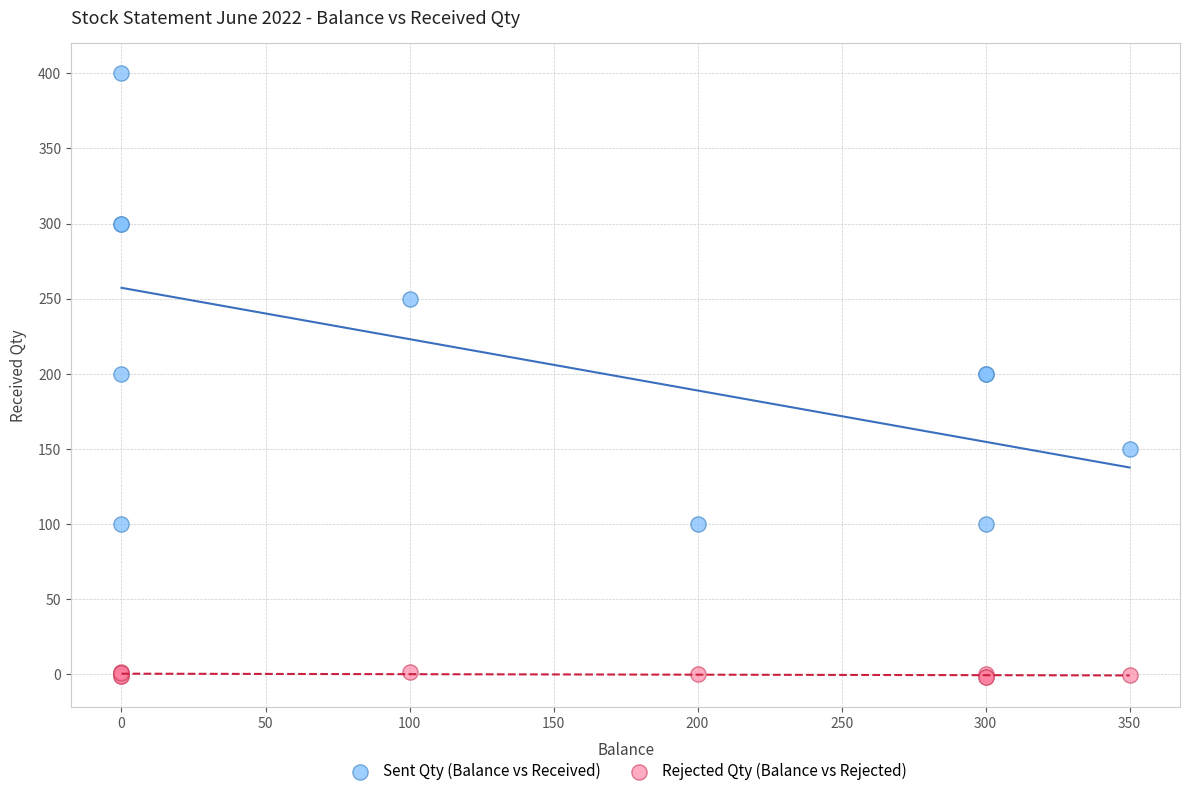

Which series reaches the maximum Y coordinate?

Sent Qty (Balance vs Received)